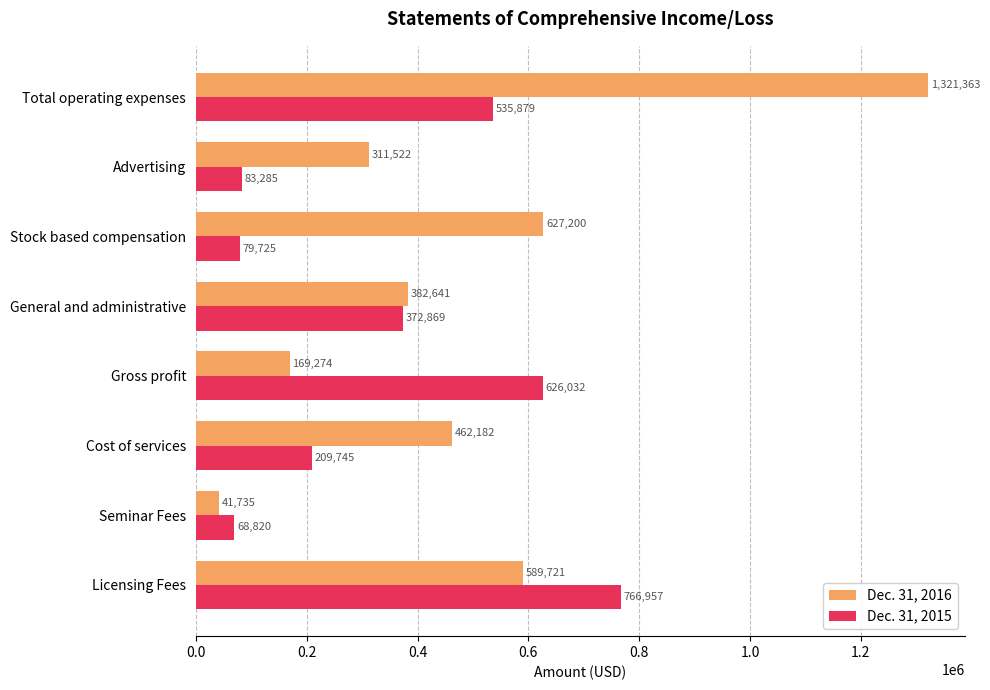

Which series changed the most between Cost of services and Gross profit?

Dec. 31, 2015